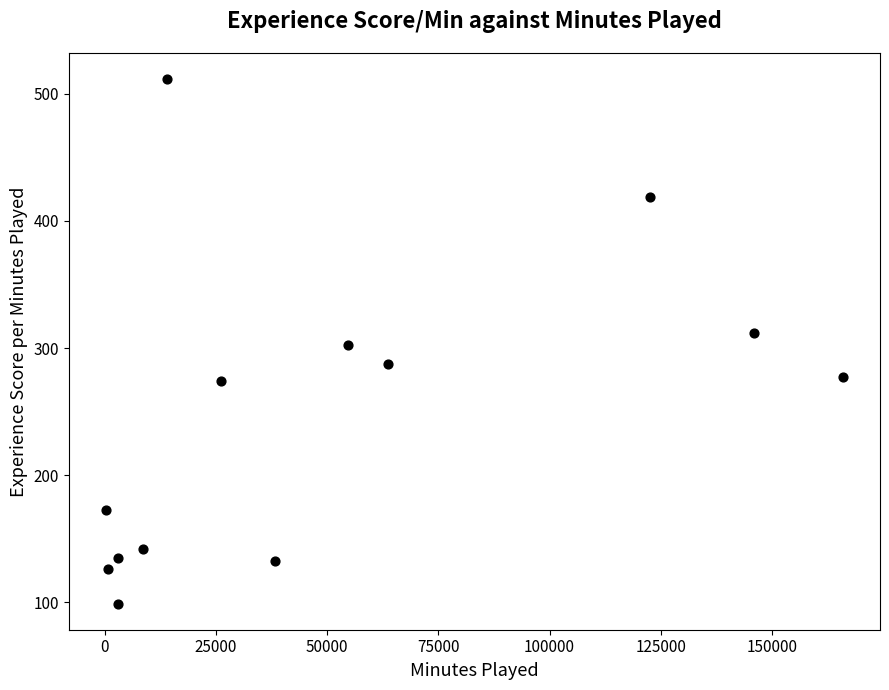

What is the range of X values (max minus min)?

165872.0